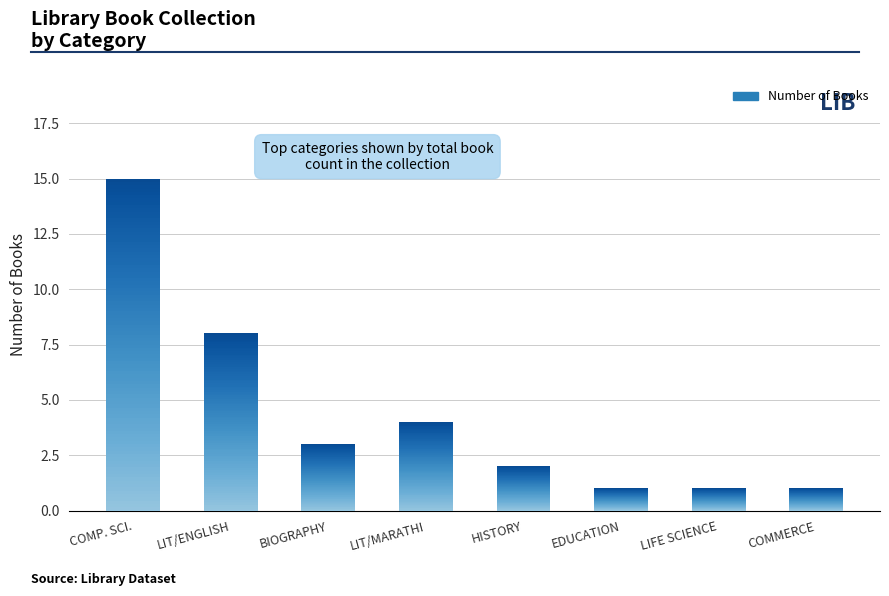

How many data points are above 3?

3